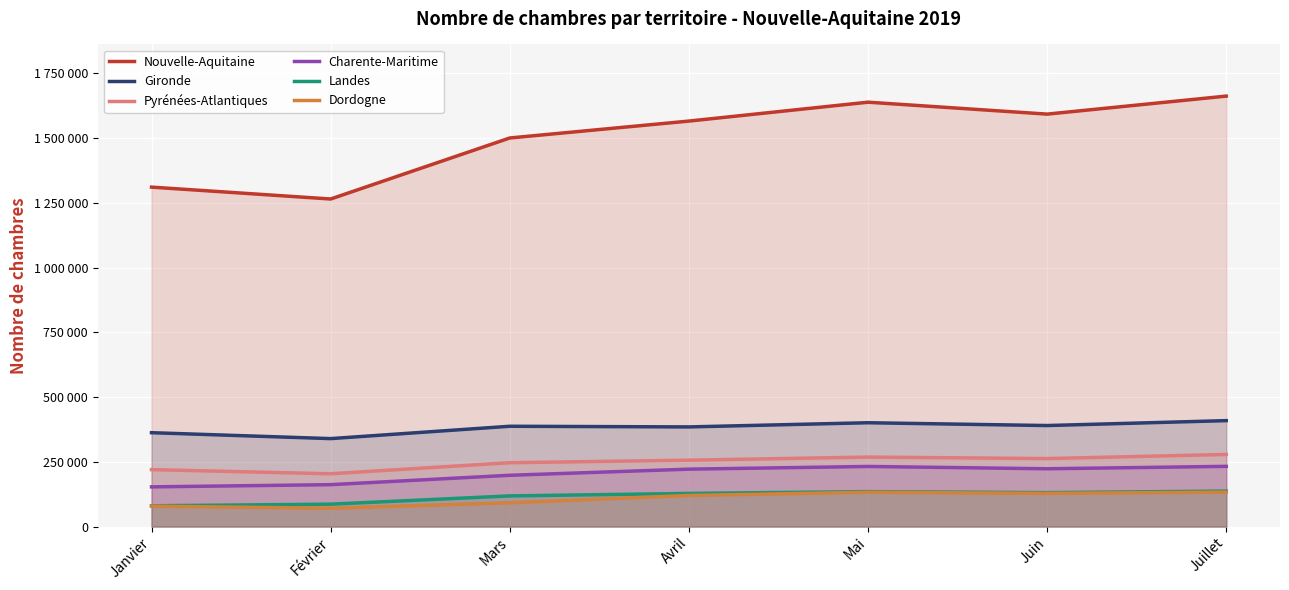

What is the sum of the Charente-Maritime values at Juin and Avril?

444592